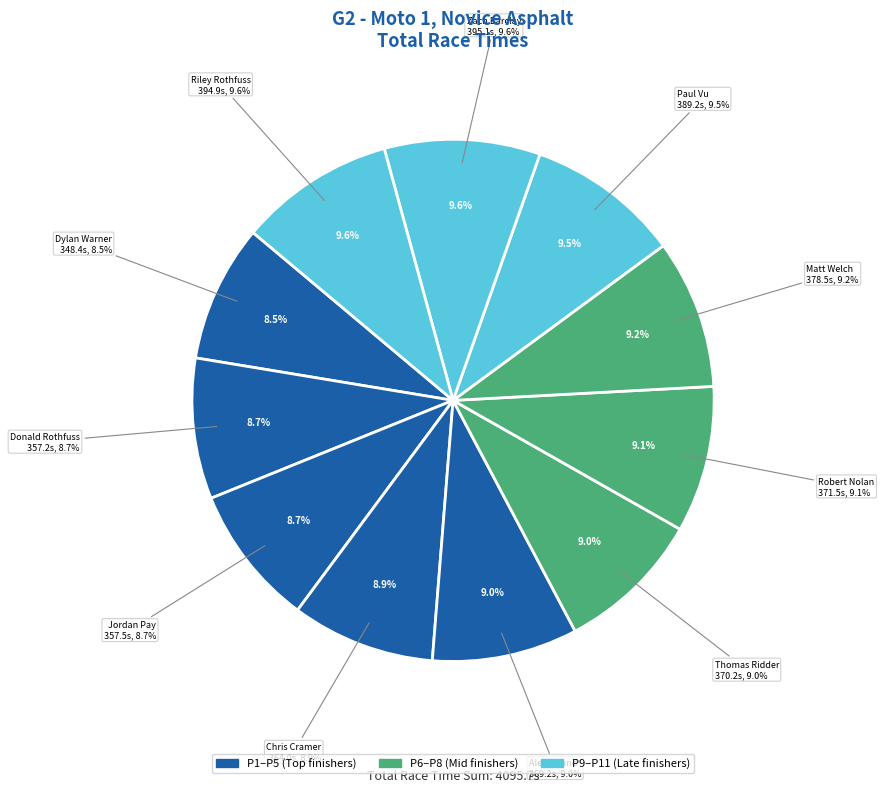

Which slice is the smallest?

Dylan Warner